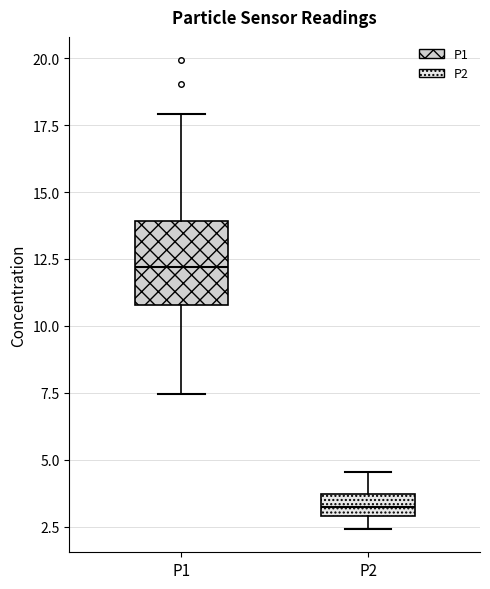

Which box is the tallest, from its lower edge to its upper edge?

P1